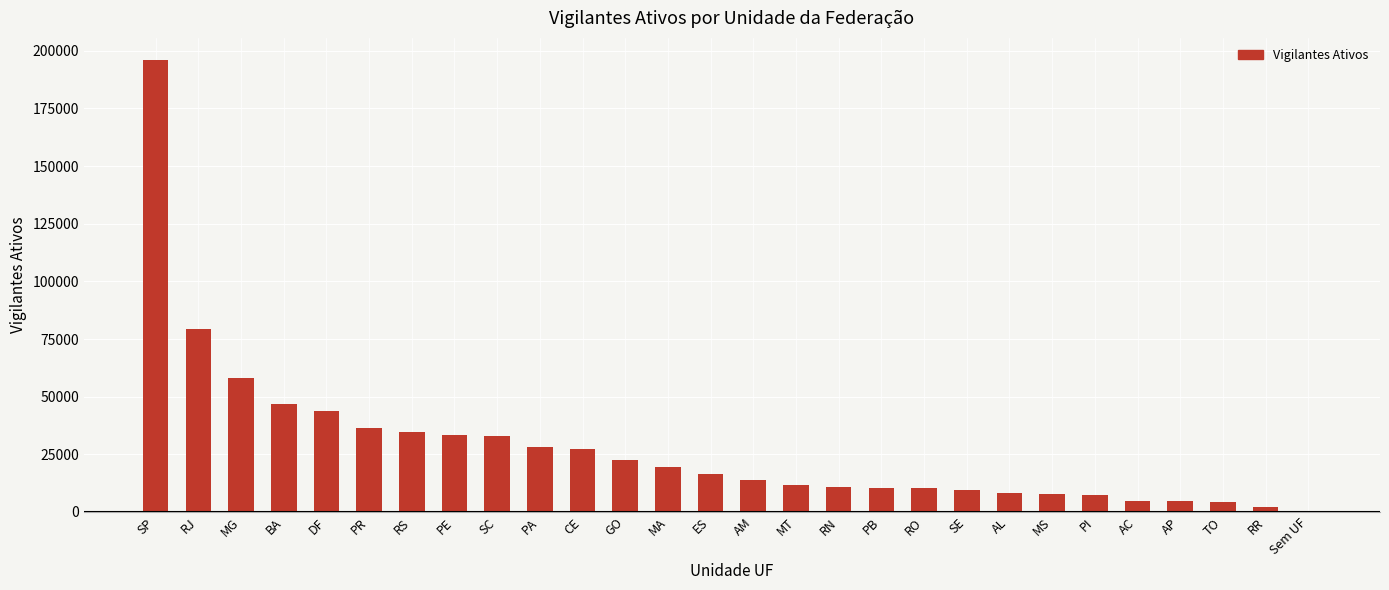

What is the average value?

27881